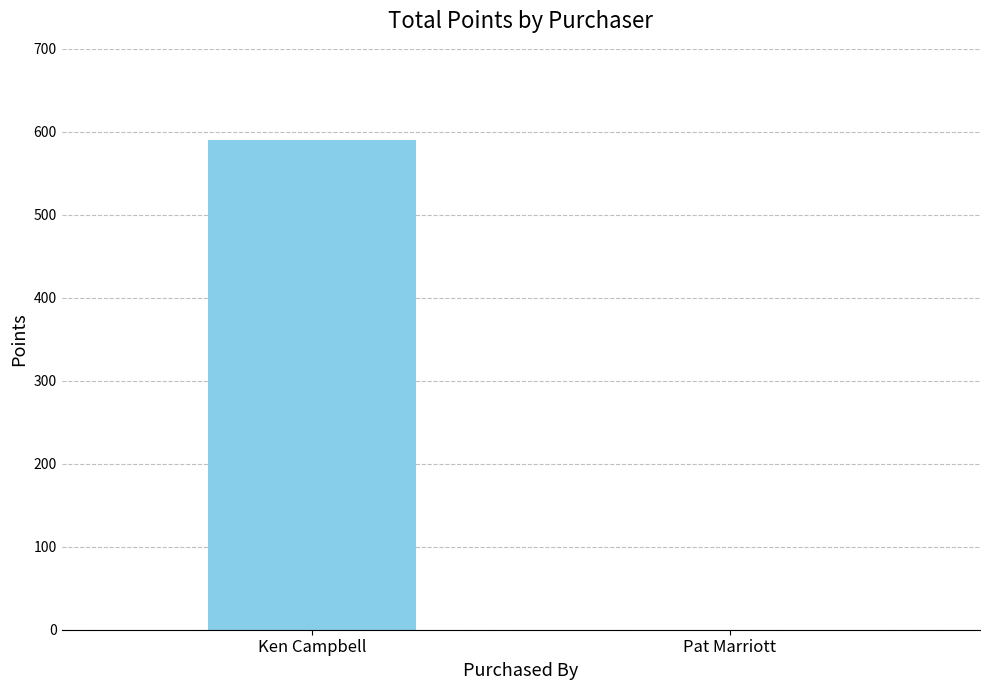

Read the value at Ken Campbell, to the nearest 100.

600